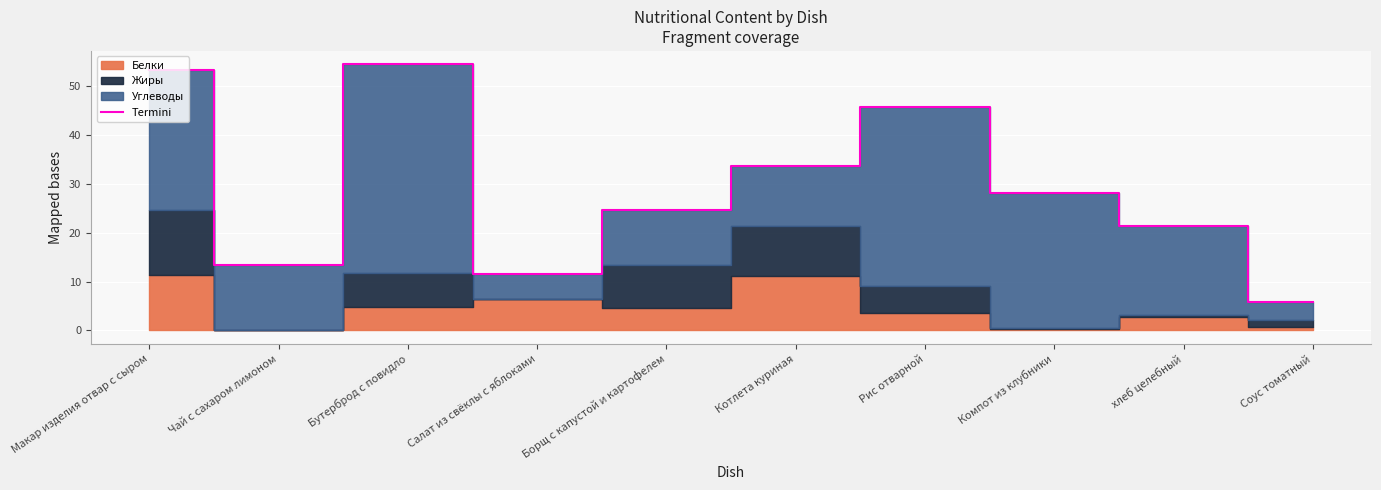

At which category does the data reach its first local peak?

Бутерброд с повидло